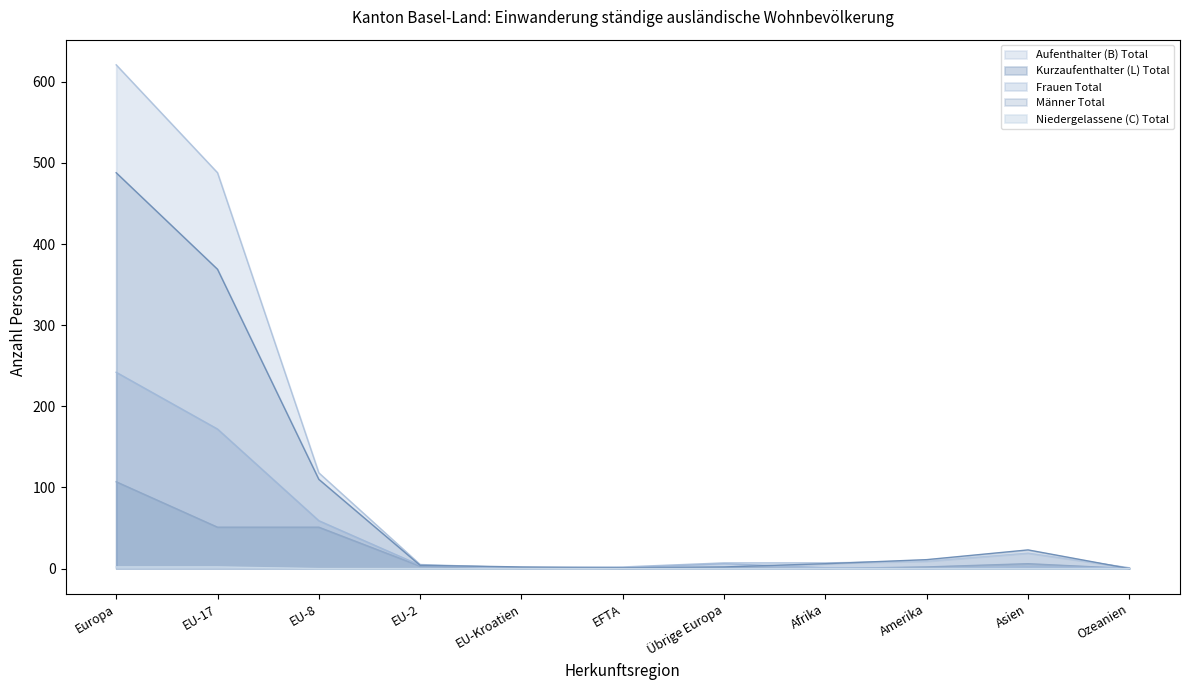

The Kurzaufenthalter (L) Total series shows 51 at EU-8. True or false?

True